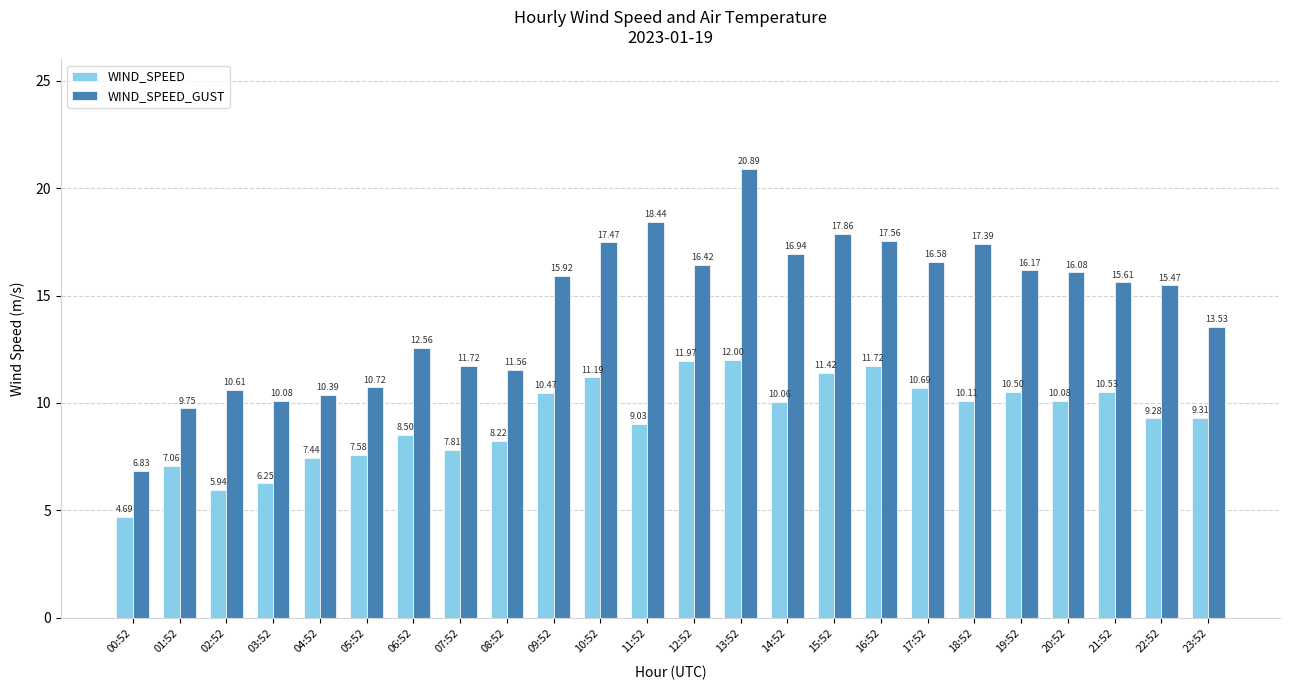

At which label does WIND_SPEED reach its minimum?

00:52